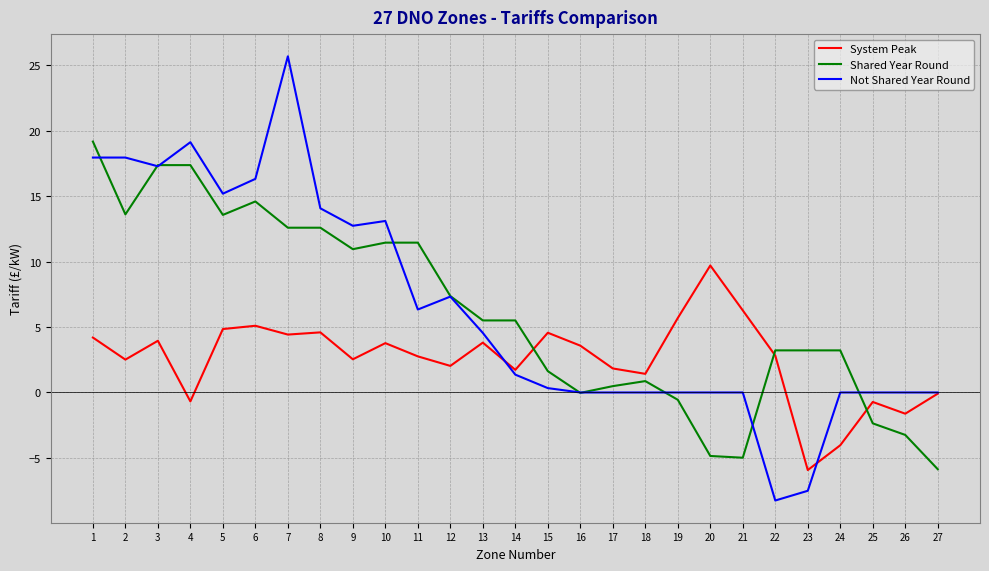

What is the difference between the Not Shared Year Round values at 14 and 24?

1.4